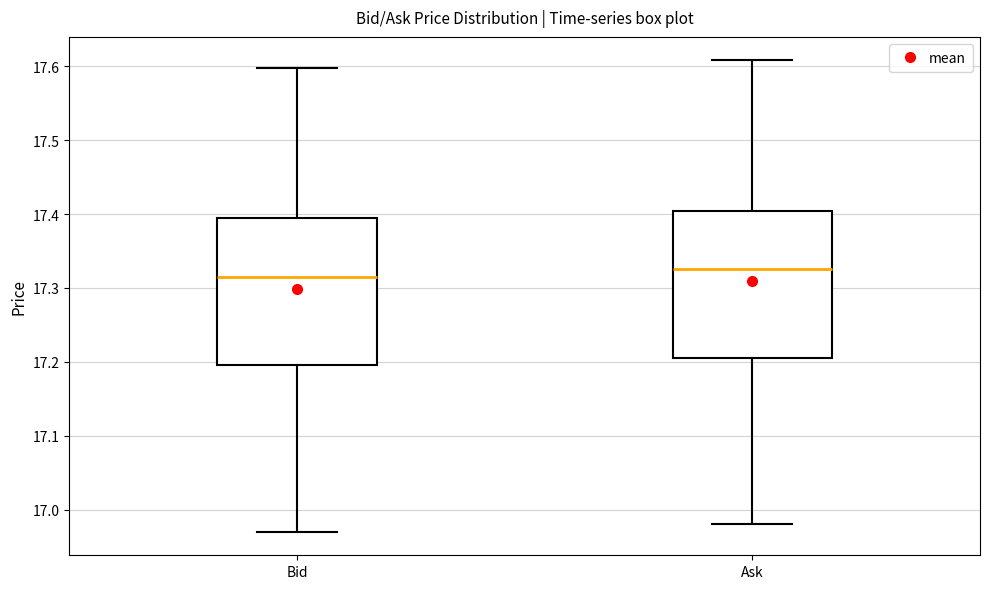

Reading left to right, transcribe this box plot: for each box, give where its median line is, the range the box spans, and where its two whiskers end, as read against the y-axis. The values are not printed on the chart, so give them approximately, as read against the axis.

Bid: median 17.32, box 17.20 to 17.39, whiskers 16.97 to 17.60
Ask: median 17.33, box 17.21 to 17.40, whiskers 16.98 to 17.61